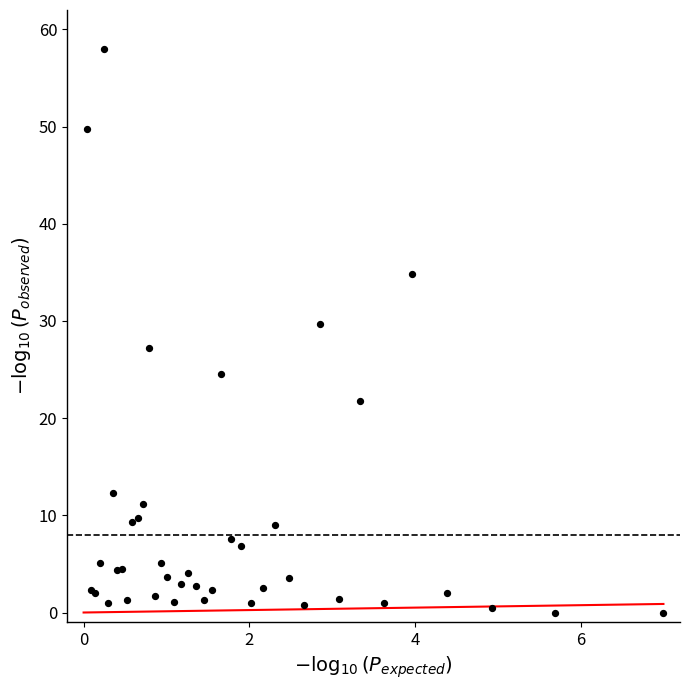

What Y value in the scatter plot is closest to 28?

27.2